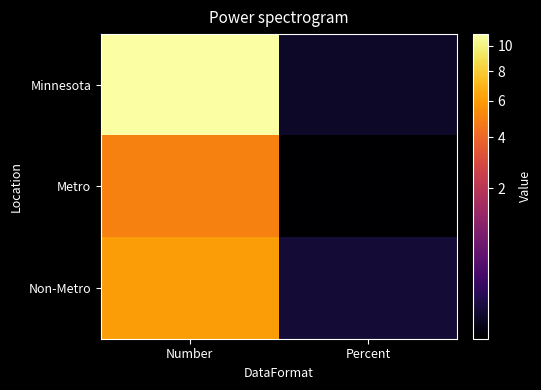

At how many categories does at least one series exceed 10?

1